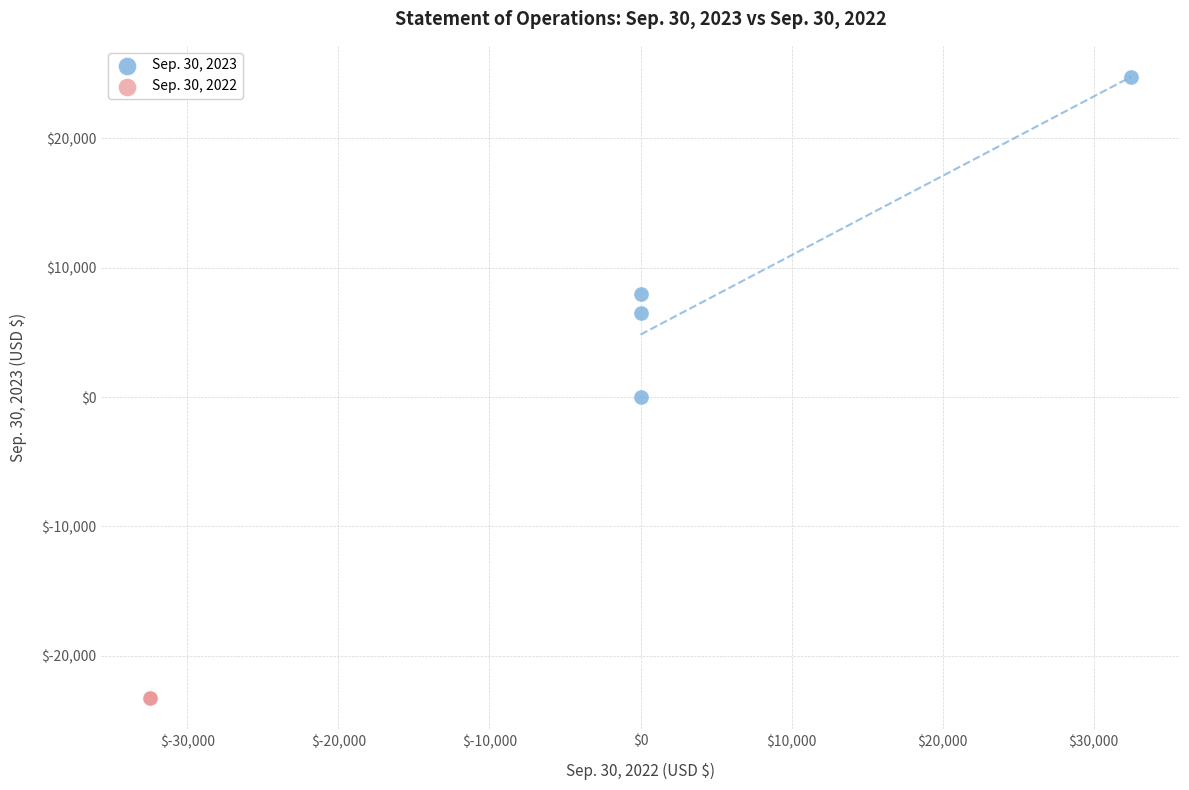

What are all the series names shown in the legend?

Sep. 30, 2023, Sep. 30, 2022